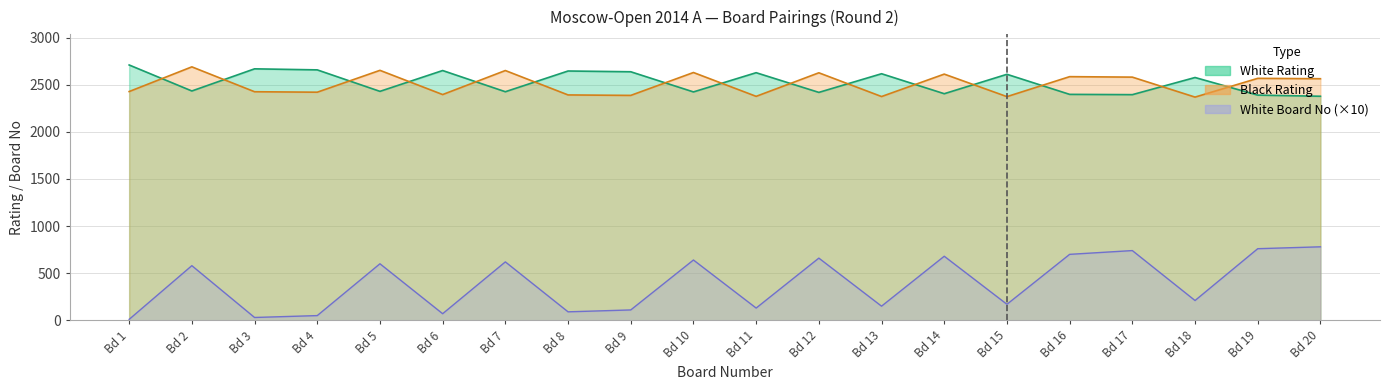

Rank the categories by White No value from highest to lowest.

Bd 20, Bd 19, Bd 17, Bd 16, Bd 14, Bd 12, Bd 10, Bd 7, Bd 5, Bd 2, Bd 18, Bd 15, Bd 13, Bd 11, Bd 9, Bd 8, Bd 6, Bd 4, Bd 3, Bd 1